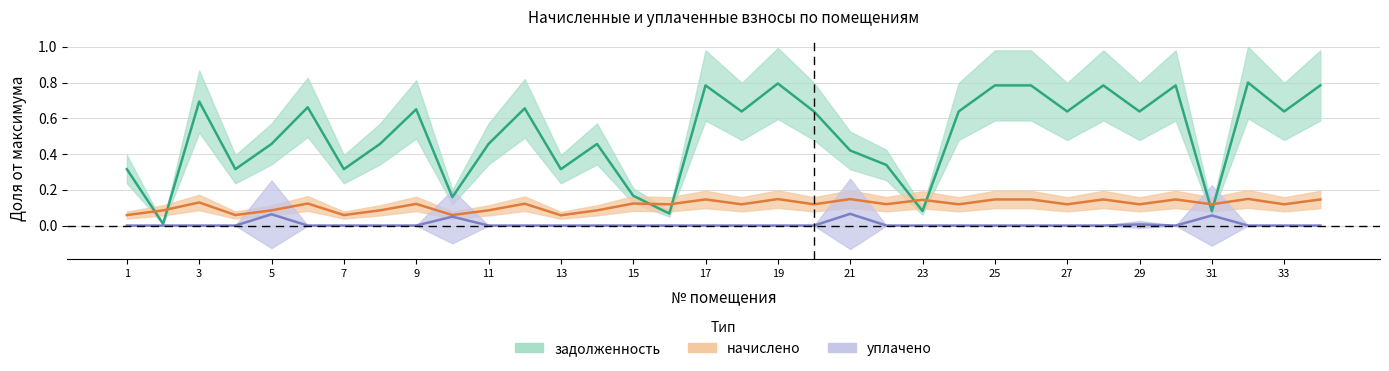

What are all the series names shown in the legend?

задолженность, начислено, уплачено